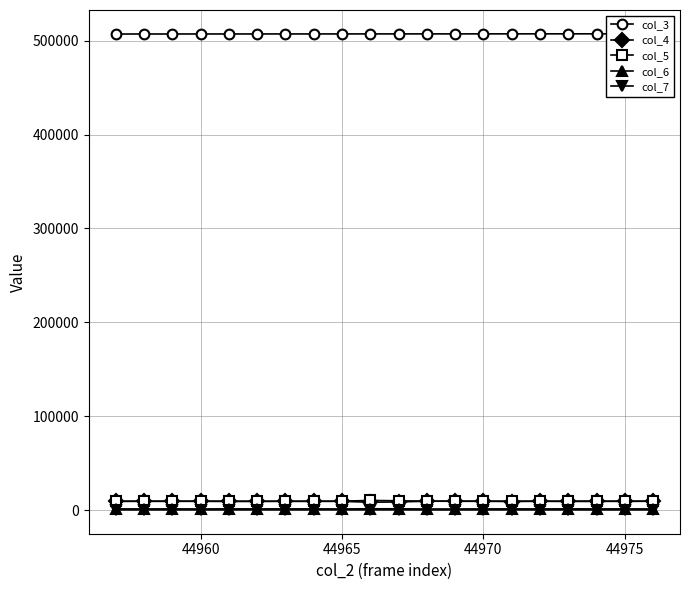

Reading right to left, transcribe all the data shown in this chart.

col_3: 507427	507415	507404	507393	507381	507370	507359	507348	507336	507325	507314	507302	507291	507280	507269	507257	507246	507235	507223	507212
col_4: 9373	9386	9183	9222	9421	9083	9436	9394	9454	8638	8324	9307	9309	9339	9232	9176	9331	9291	9463	9342
col_5: 9487	9306	9631	9426	9366	9556	9322	9447	9469	9870	10232	9462	9372	9374	9396	9451	9471	9447	9299	9338
col_6: 1188	1259	1221	1266	1209	1234	1224	1174	1128	1348	1347	1175	1261	1254	1244	1272	1191	1249	1198	1251
col_7: 166	178	149	194	153	218	170	151	147	213	195	195	179	172	184	184	170	187	171	184